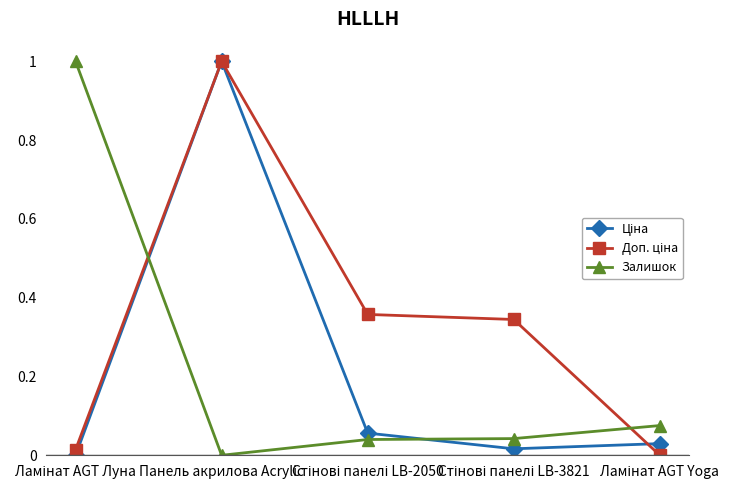

True or false: Залишок has more than 1 points higher than both neighbors.

False